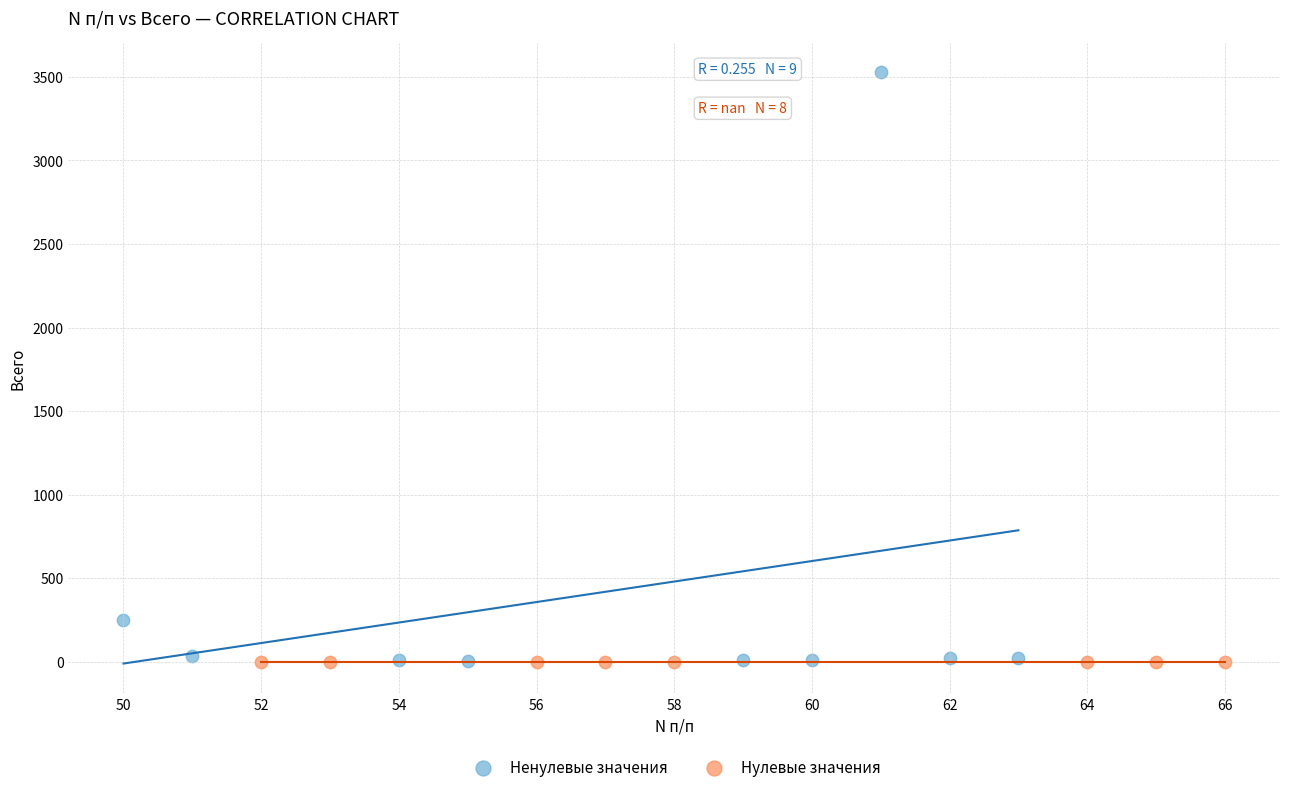

What are all the series names shown in the legend?

Ненулевые значения, Нулевые значения